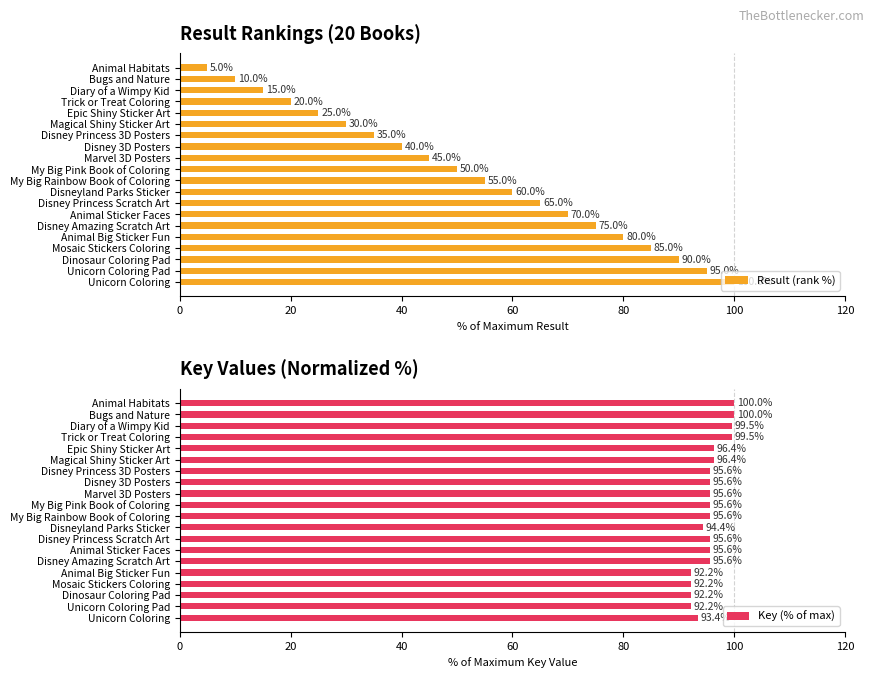

Reading left to right, list all the values displayed in this chart.

Result (rank %): 5.0	10.0	15.0	20.0	25.0	30.0	35.0	40.0	45.0	50.0	55.0	60.0	65.0	70.0	75.0	80.0	85.0	90.0	95.0	100.0
Key (% of max): 100.0	100.0	99.5	99.5	96.4	96.4	95.6	95.6	95.6	95.6	95.6	94.4	95.6	95.6	95.6	92.2	92.2	92.2	92.2	93.4